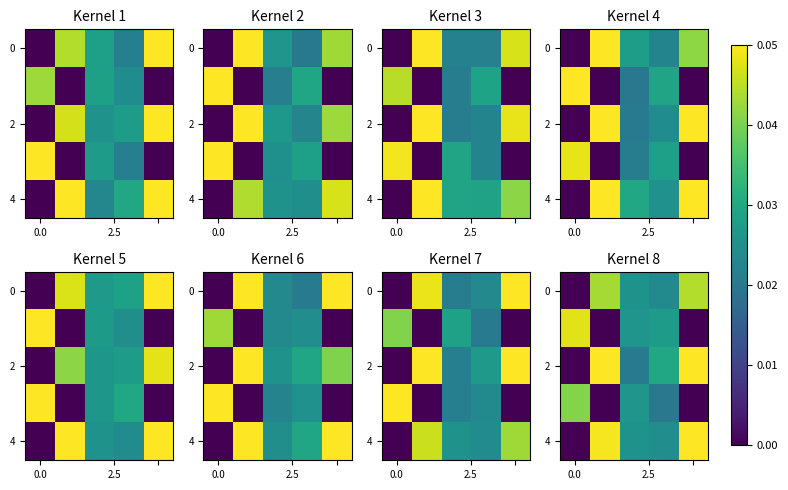

Count the 0 values in the range 0 to 1.

5